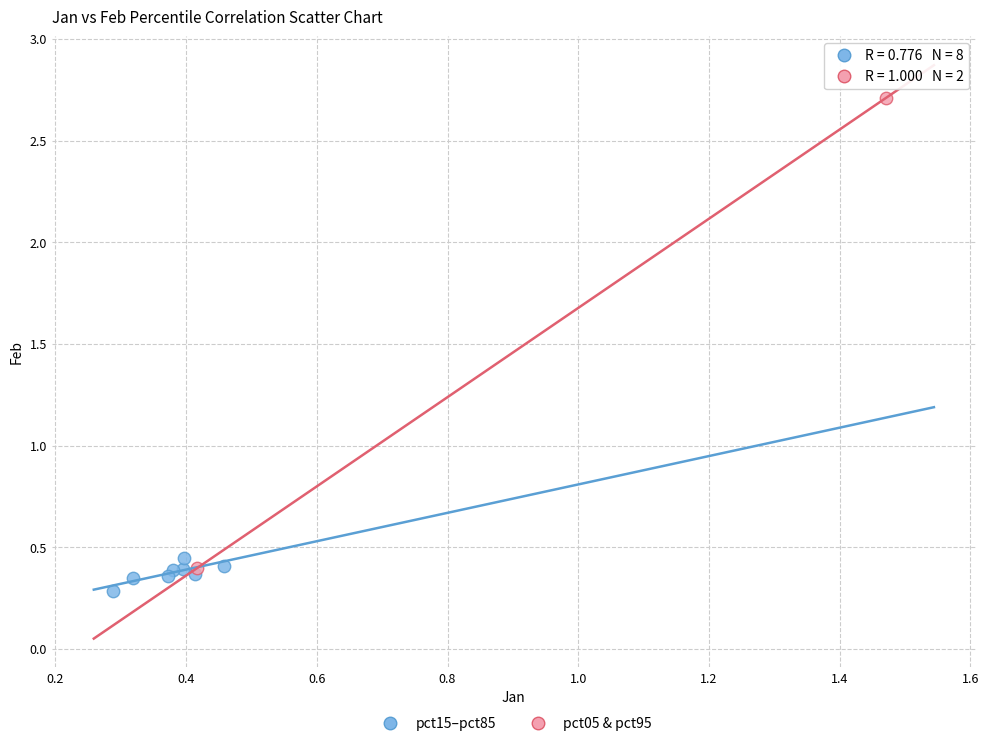

Which series reaches the minimum Y coordinate?

pct15–pct85